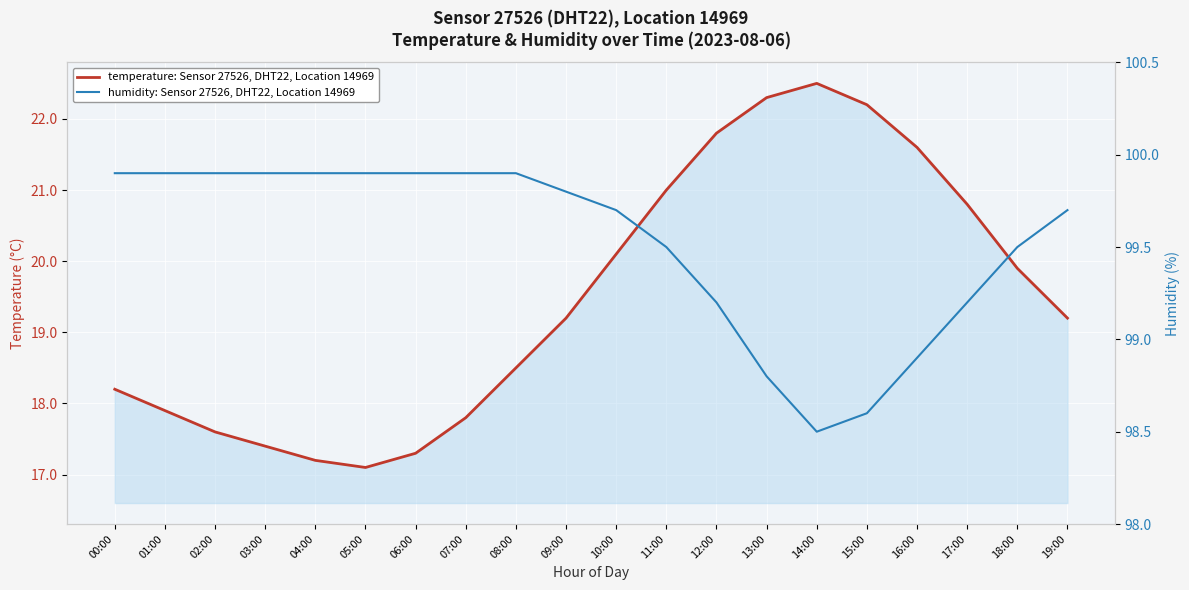

Is it true that humidity: Sensor 27526, DHT22, Location 14969 equals 39.0 at 06:00?

False